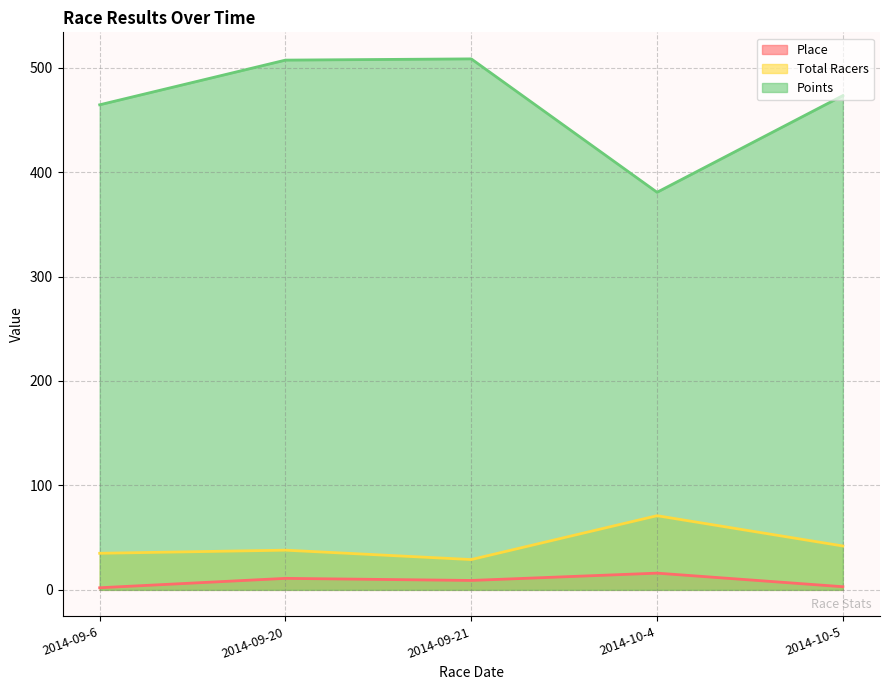

Is the value of Total Racers at 2014-09-6 greater than the value of Place at 2014-09-6?

Yes